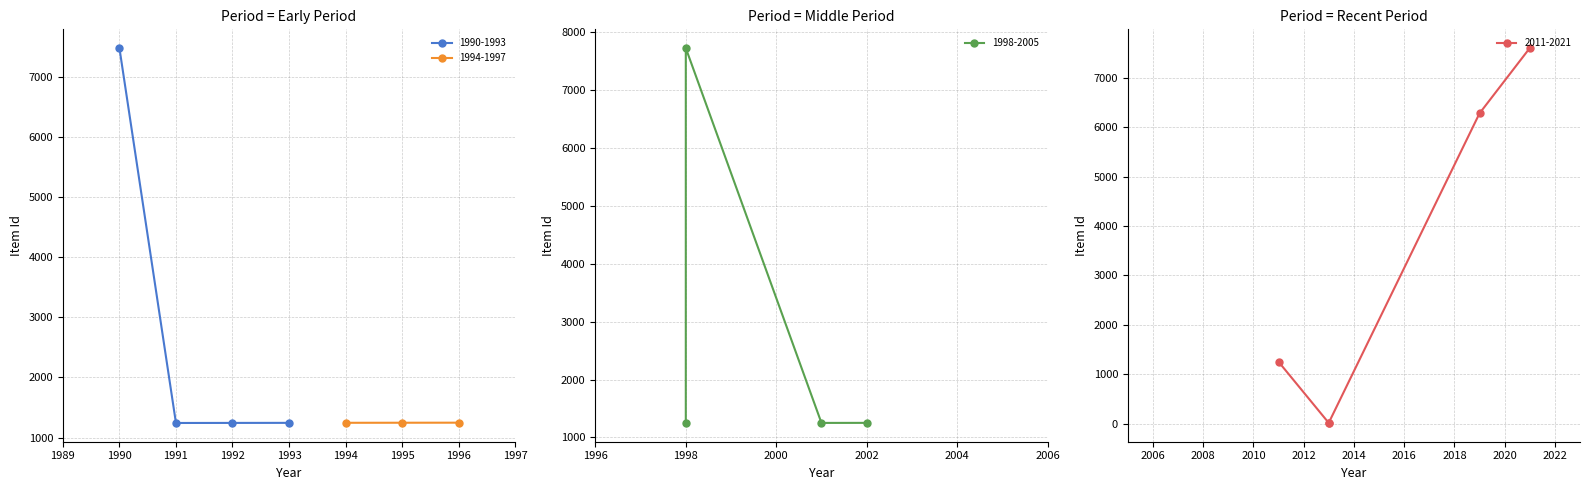

True or false: 1990-1993 has more than 2 interior local peaks.

False